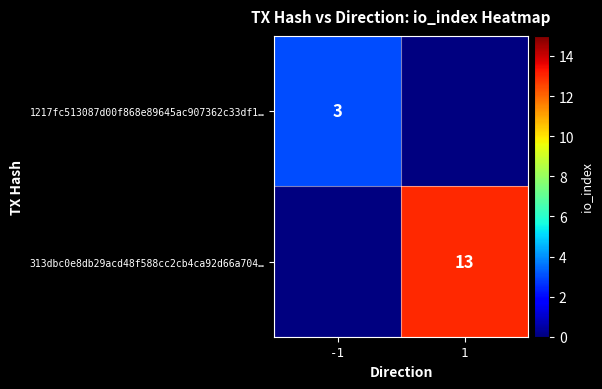

The 1217fc513087d00f868e89645ac907362c33df1… series shows 3 at -1. True or false?

True